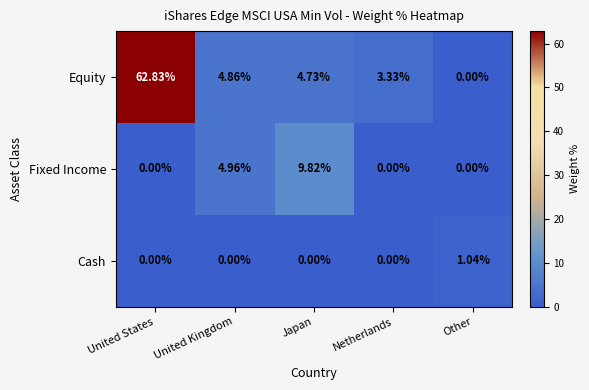

How many categories are shown in the chart?

5